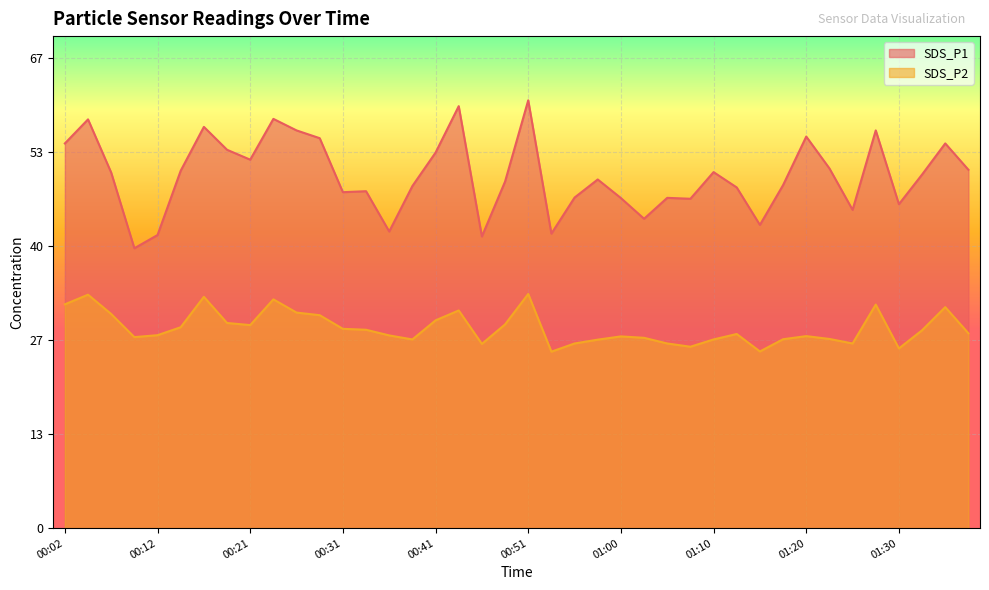

Which series has the widest spread of values?

SDS_P1